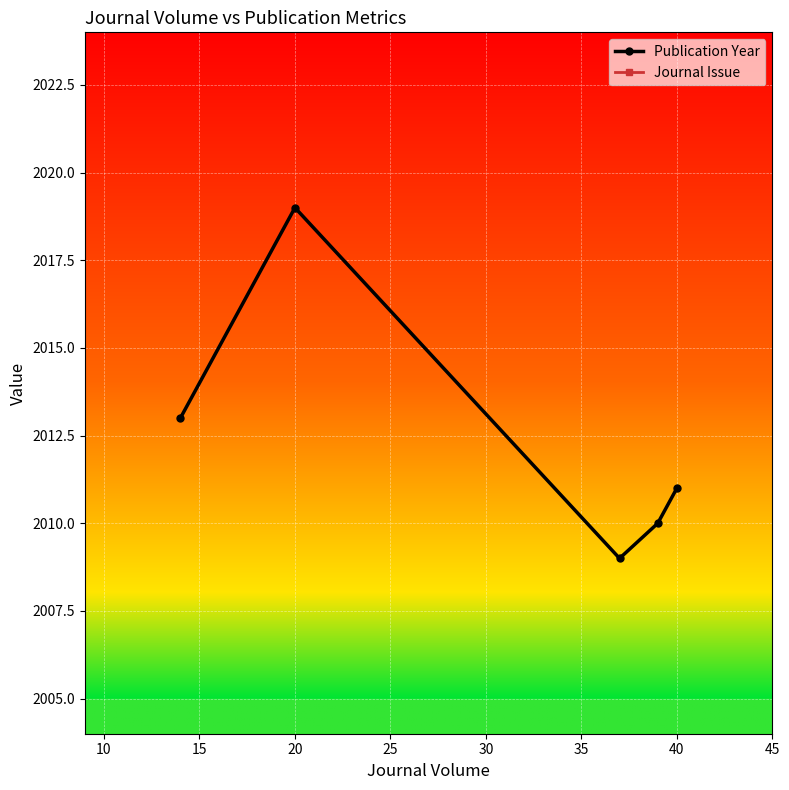

What is the lowest value of the Publication Year series?

2009